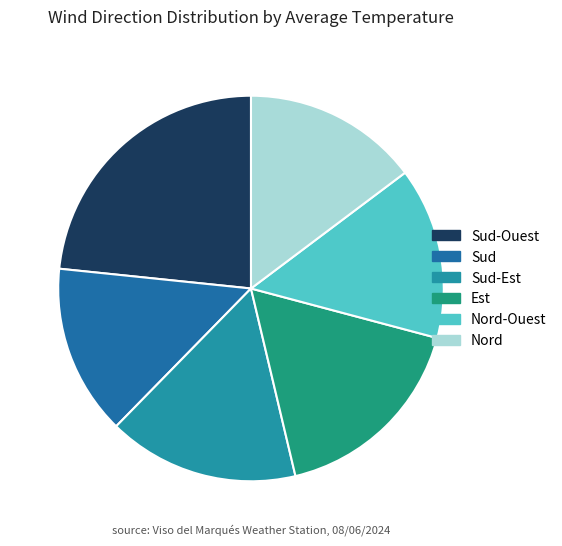

To the nearest percent, what is the average slice percentage?

17%